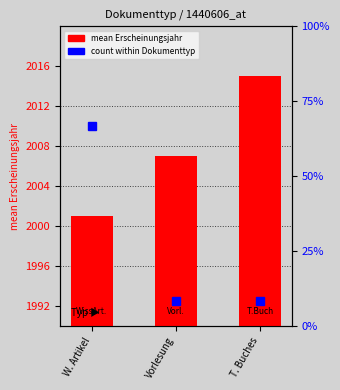

Which category has the lowest value across all series?

Vorlesung